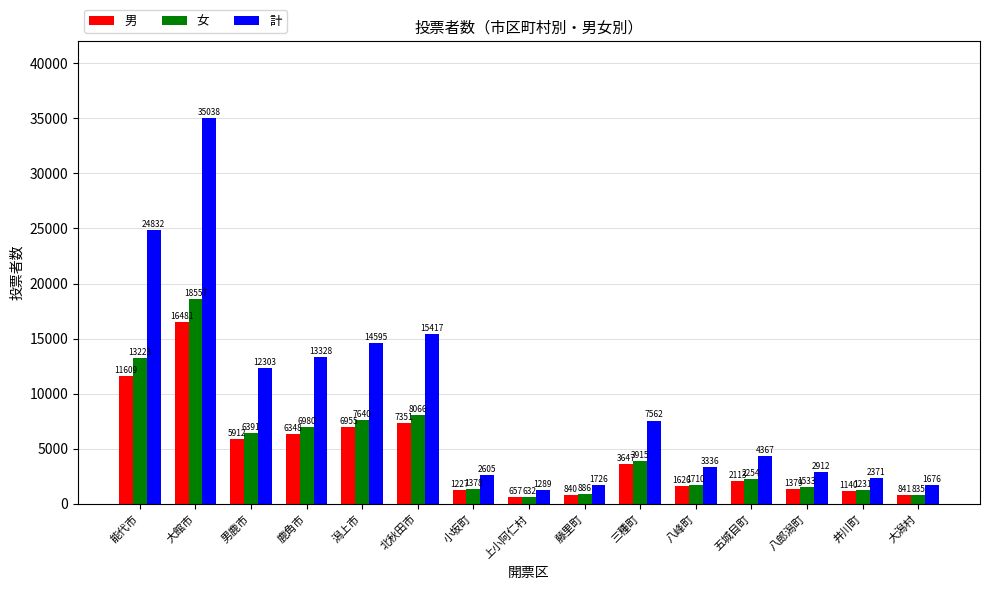

Is the value of 計 at 小坂町 greater than the value of 女 at 潟上市?

No